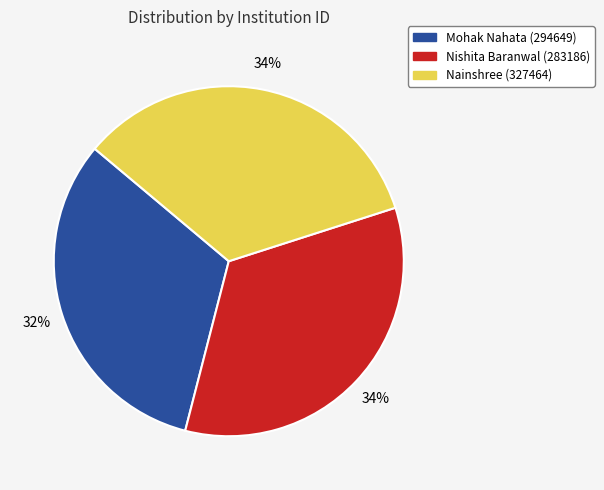

Which category has the smallest portion of the pie?

Mohak Nahata (294649)